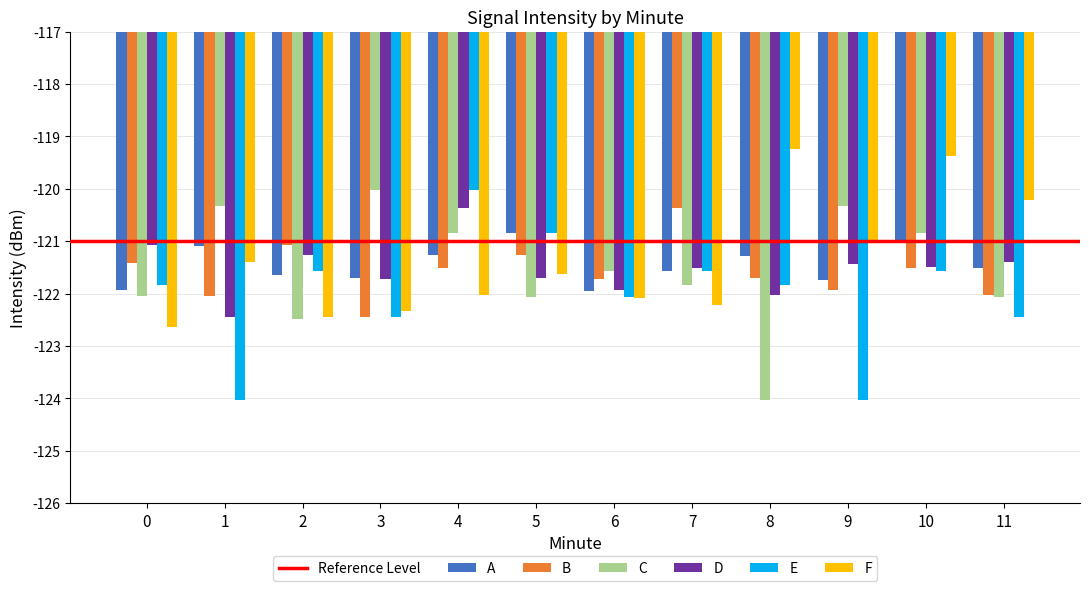

What is the spread (max minus min) of values at 9?

3.7